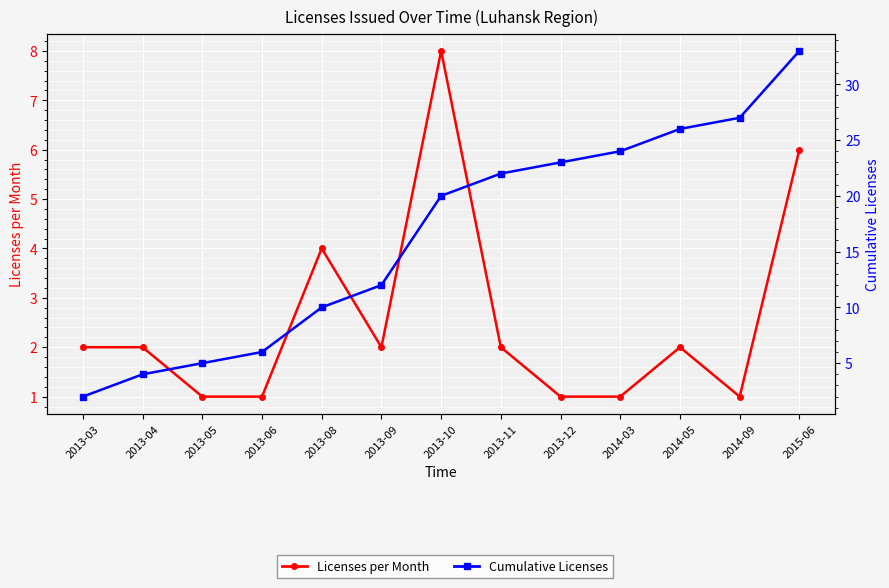

Which series changed the most between 2013-03 and 2013-09?

Cumulative Licenses